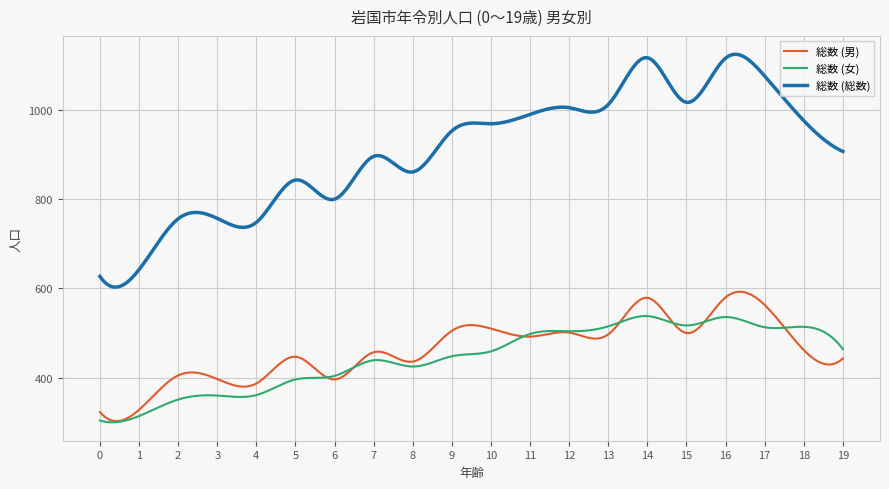

True or false: 総数 (女) and 総数 (総数) cross at least once.

False